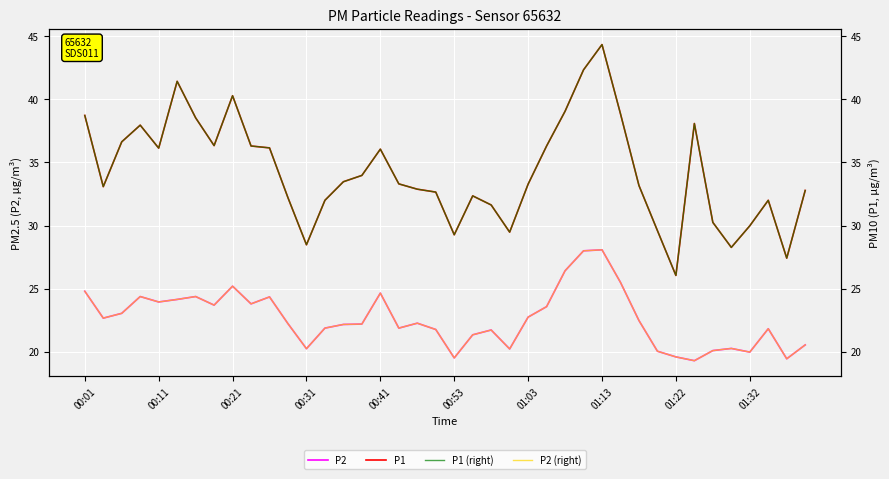

At which label does P1 (right) first exceed 33?

00:01